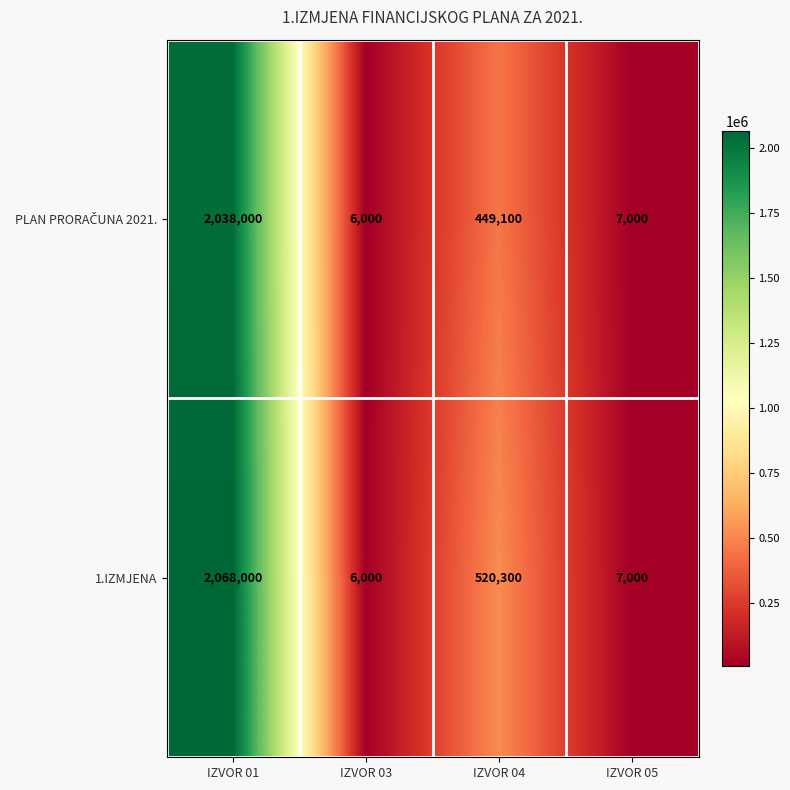

At how many categories does at least one series exceed 979915?

1